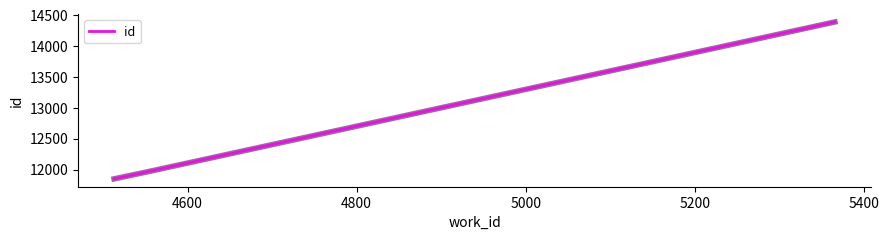

What is the maximum value shown in the chart?

14393